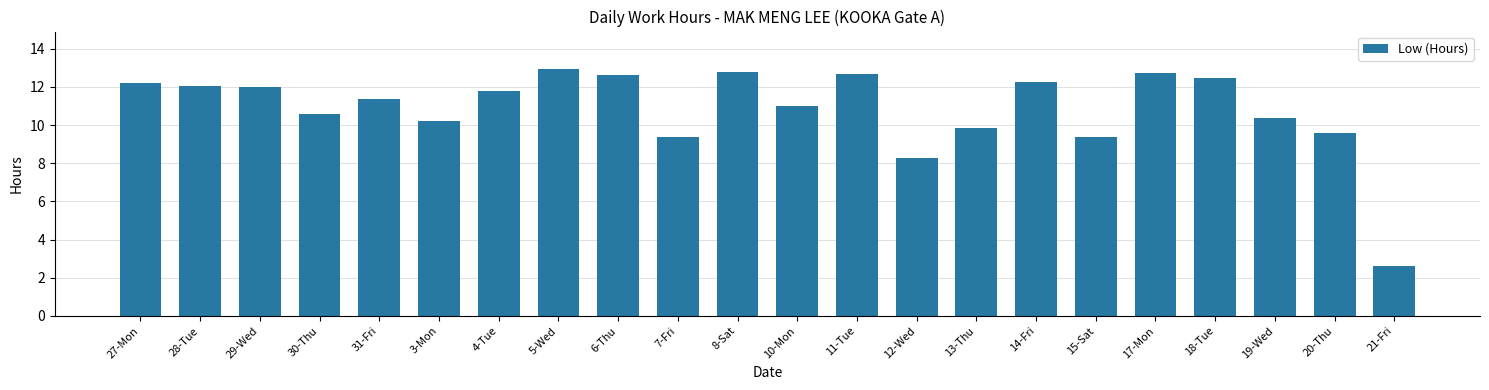

What is the sum of the values at 15-Sat and 30-Thu?

20.0